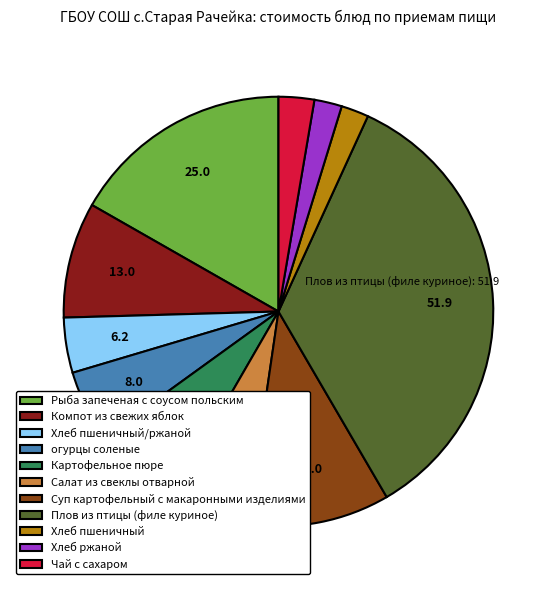

What is the ratio of the value at Хлеб пшеничный/ржаной to the value at Компот из свежих яблок?

0.5